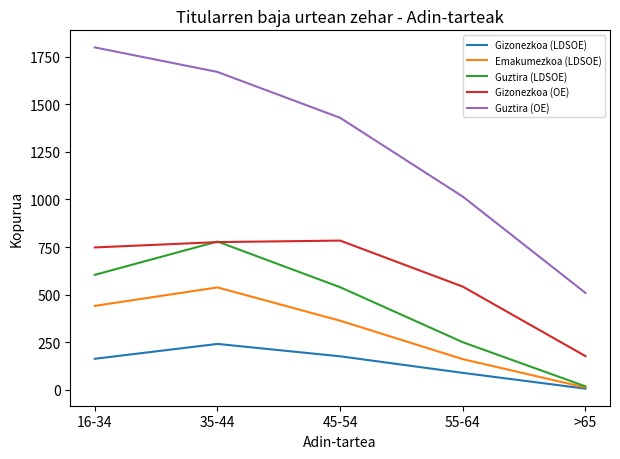

How many values in the Emakumezkoa (LDSOE) series are below 363?

2